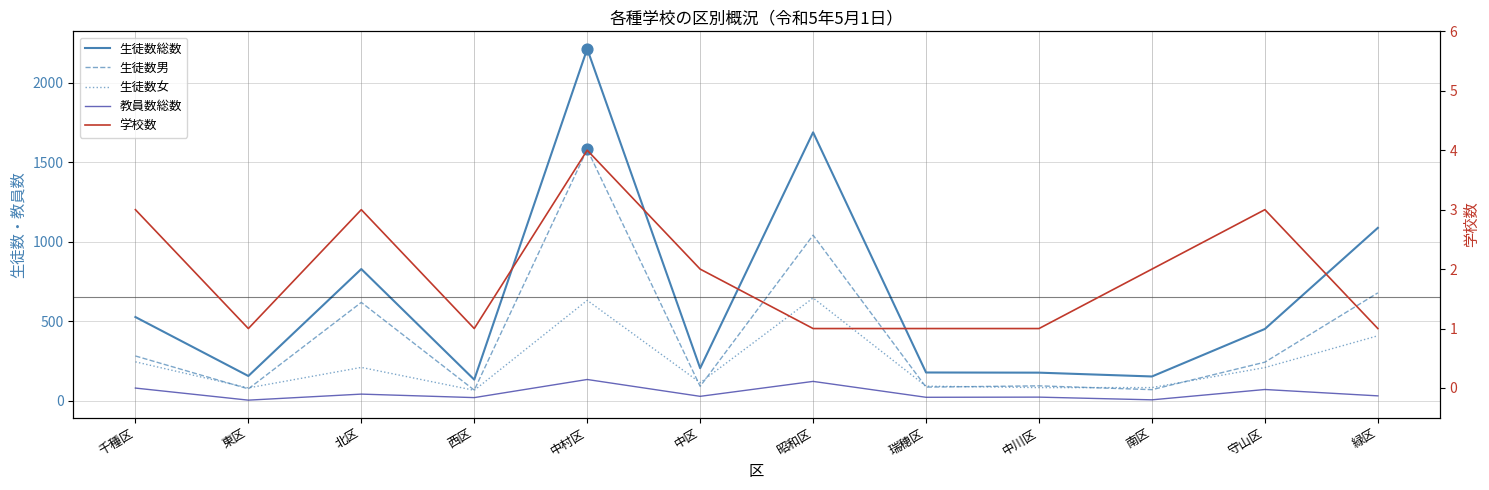

What are all the series names shown in the legend?

生徒数総数, 生徒数男, 生徒数女, 教員数総数, 学校数